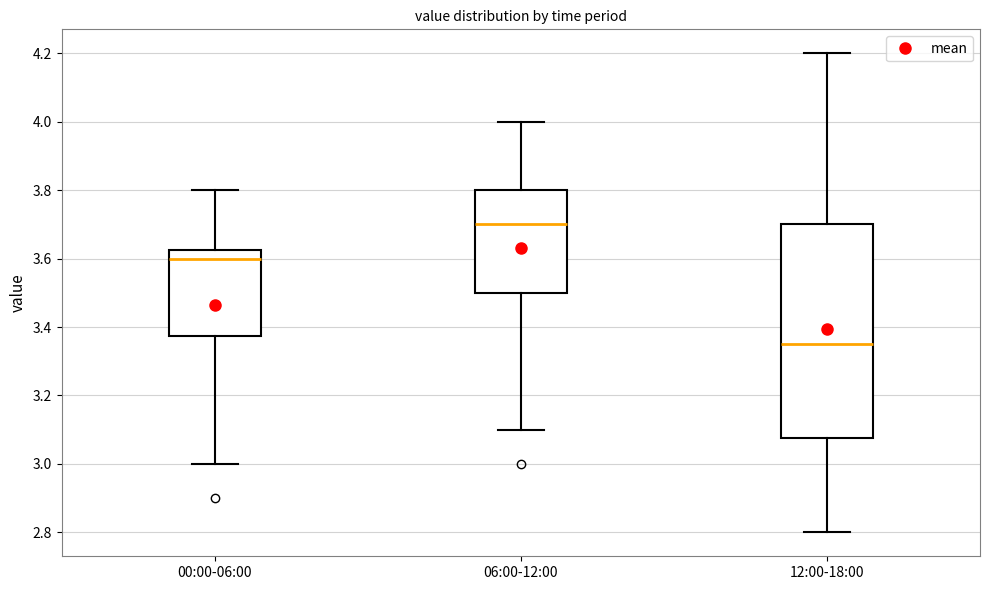

Comparing the boxes themselves (not the whiskers), which one is the tallest?

12:00-18:00